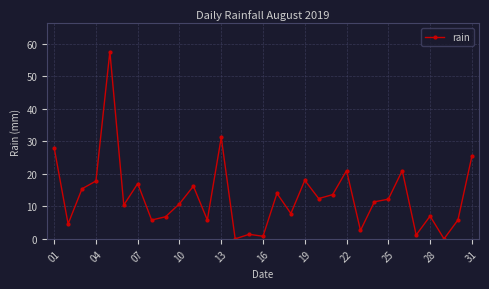

What is the sum of all values?

403.0